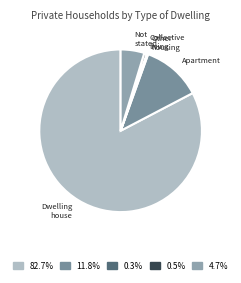

How many slices are in this pie chart?

5